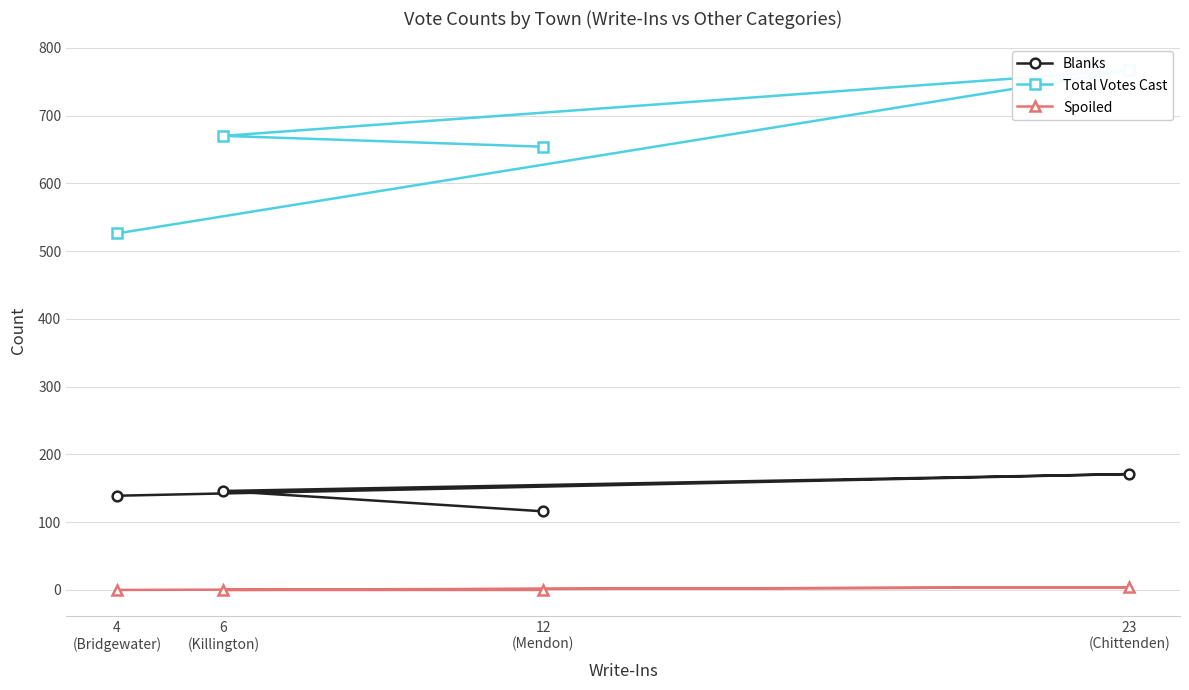

True or false: Spoiled and Total Votes Cast intersect in this chart.

False